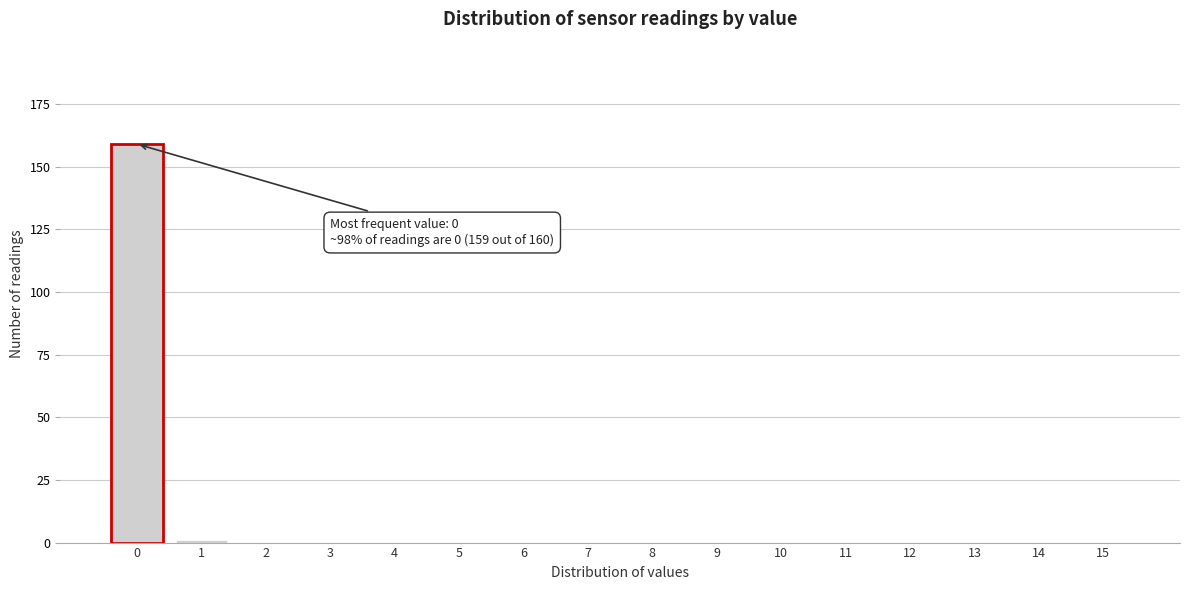

Reading left to right, what are all the values shown in this chart?

0=159	1=1	2=0	3=0	4=0	5=0	6=0	7=0	8=0	9=0	10=0	11=0	12=0	13=0	14=0	15=0